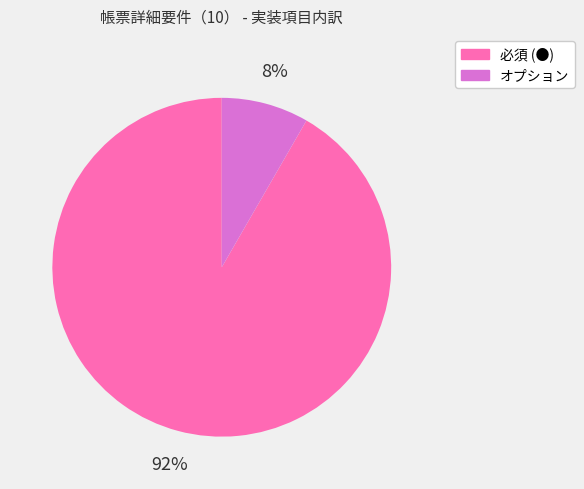

To the nearest percent, what portion does オプション represent?

8%